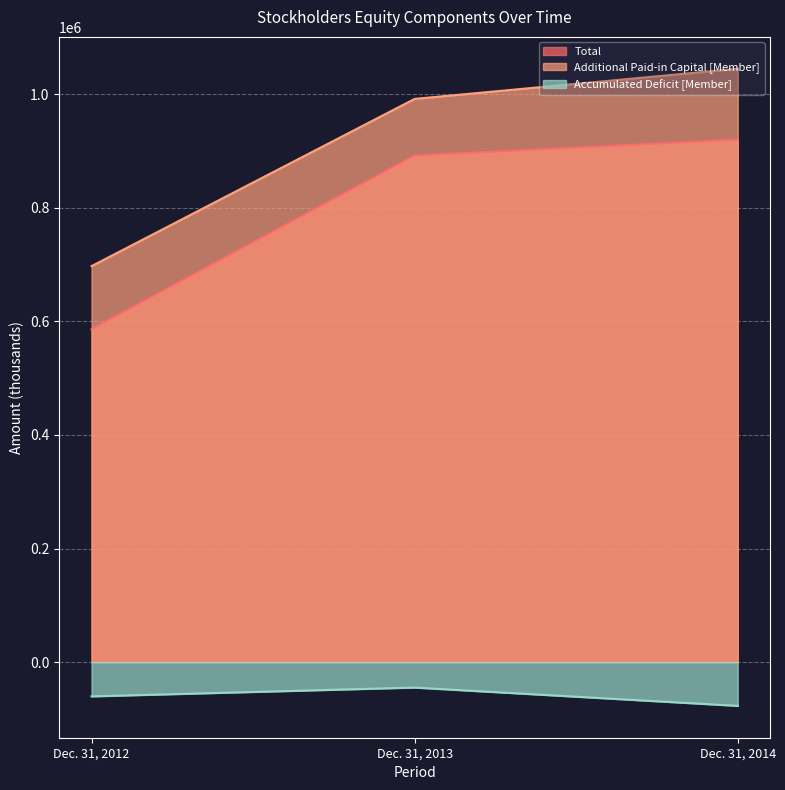

Where is Accumulated Deficit [Member] nearest to the value -61004?

Dec. 31, 2012